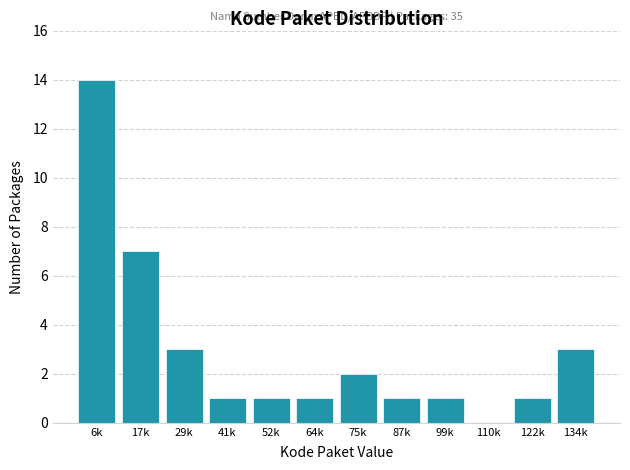

The value at 17k is 7. True or false?

True